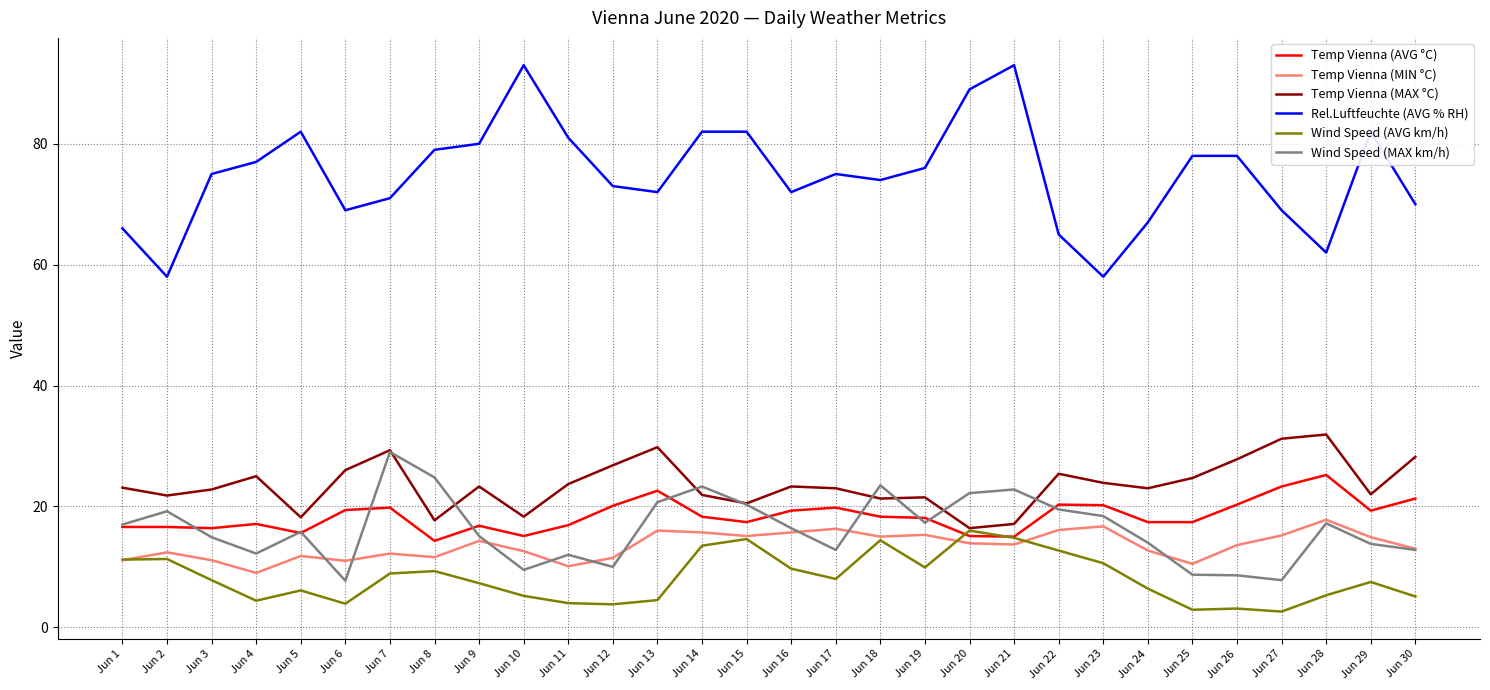

True or false: Rel.Luftfeuchte (AVG % RH) and Temp Vienna (AVG °C) cross at least once.

False